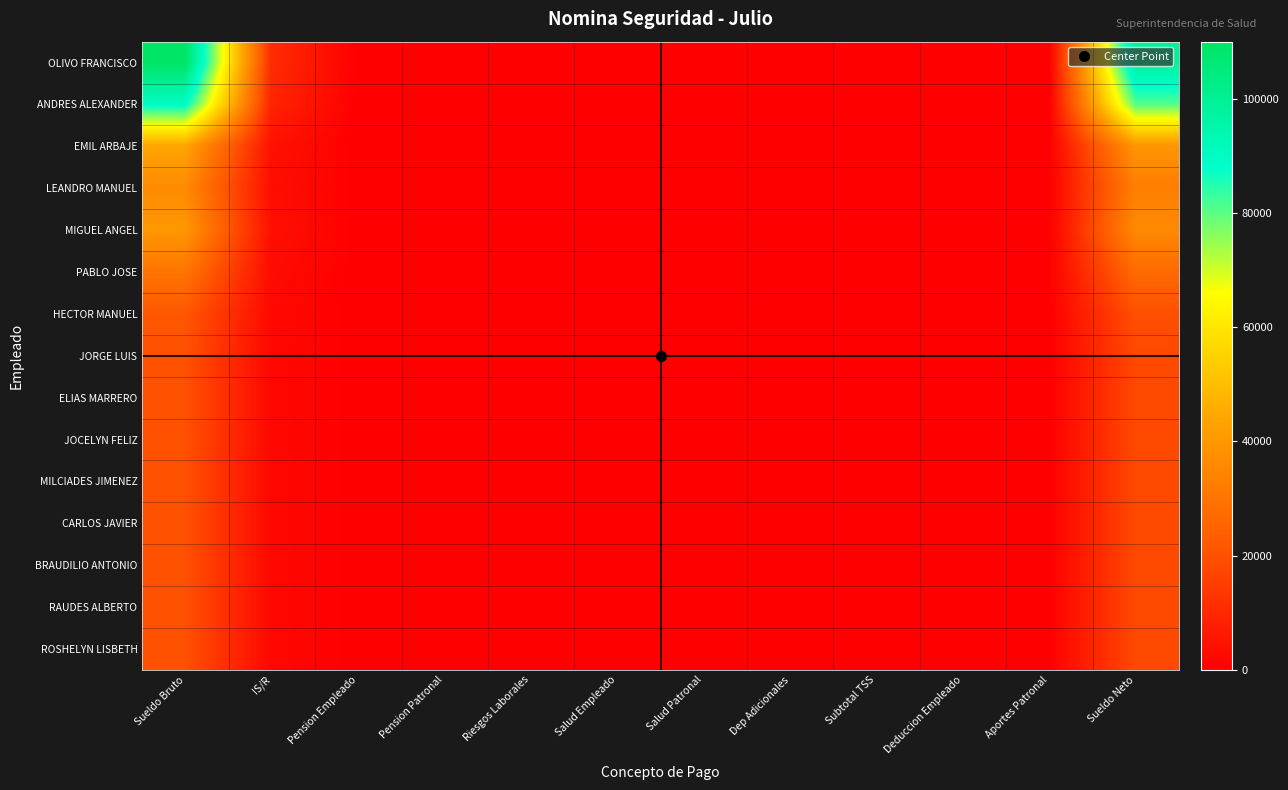

Which category has the highest value across all series?

Sueldo Bruto